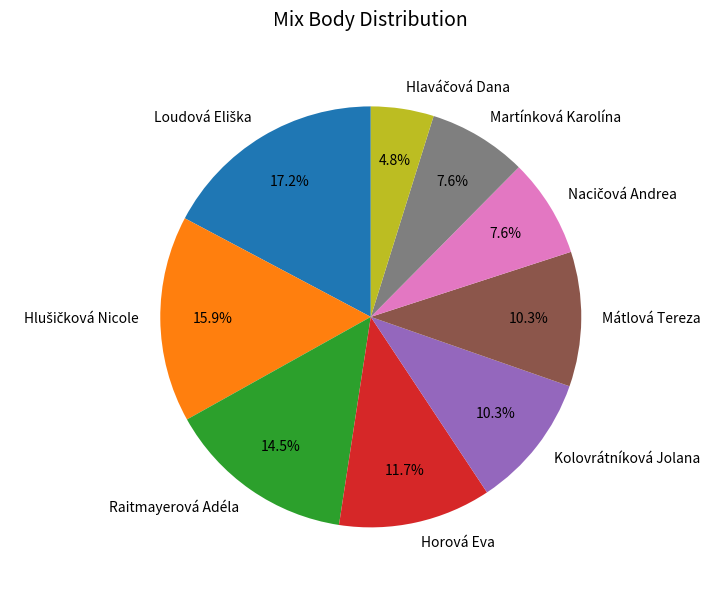

How many segments does this pie chart have?

9